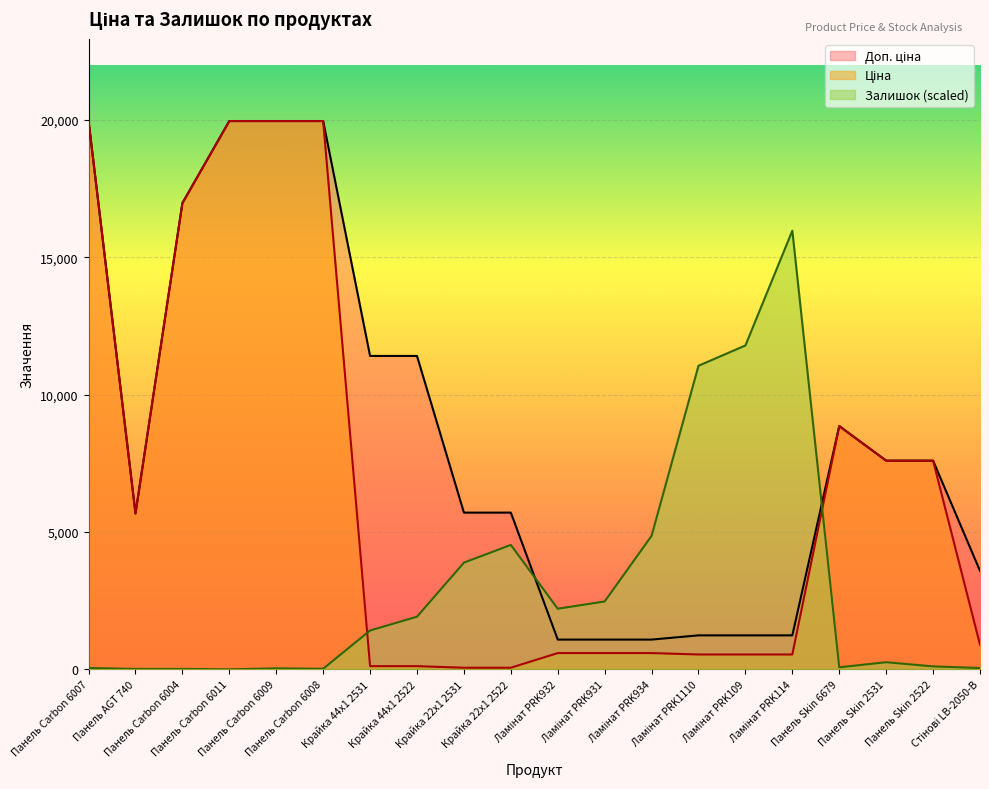

Reading left to right, extract all data points from this chart.

Ціна: Панель Carbon 6007=19964.2	Панель AGT 740=5673.8	Панель Carbon 6004=16976.3	Панель Carbon 6011=19964.2	Панель Carbon 6009=19964.2	Панель Carbon 6008=19964.2	Крайка 44x1 2531=114.1	Крайка 44x1 2522=114.1	Крайка 22x1 2531=57.0	Крайка 22x1 2522=57.0	Ламінат PRK932=589.9	Ламінат PRK931=589.9	Ламінат PRK934=589.9	Ламінат PRK1110=539.0	Ламінат PRK109=539.0	Ламінат PRK114=539.0	Панель Skin 6679=8856.7	Панель Skin 2531=7596.5	Панель Skin 2522=7596.5	Стінові LB-2050-В=895.9
Доп. ціна: Панель Carbon 6007=19964.2	Панель AGT 740=5673.8	Панель Carbon 6004=16976.3	Панель Carbon 6011=19964.2	Панель Carbon 6009=19964.2	Панель Carbon 6008=19964.2	Крайка 44x1 2531=11410.0	Крайка 44x1 2522=11410.0	Крайка 22x1 2531=5705.0	Крайка 22x1 2522=5705.0	Ламінат PRK932=1081.7	Ламінат PRK931=1081.7	Ламінат PRK934=1081.7	Ламінат PRK1110=1235.4	Ламінат PRK109=1235.4	Ламінат PRK114=1235.4	Панель Skin 6679=8856.7	Панель Skin 2531=7596.5	Панель Skin 2522=7596.5	Стінові LB-2050-В=3583.6
Залишок: Панель Carbon 6007=46.2	Панель AGT 740=13.2	Панель Carbon 6004=13.2	Панель Carbon 6011=0.0	Панель Carbon 6009=33.0	Панель Carbon 6008=19.8	Крайка 44x1 2531=1412.9	Крайка 44x1 2522=1914.7	Крайка 22x1 2531=3882.2	Крайка 22x1 2522=4529.3	Ламінат PRK932=2205.2	Ламінат PRK931=2469.3	Ламінат PRK934=4859.4	Ламінат PRK1110=11052.5	Ламінат PRK109=11792.0	Ламінат PRK114=15971.3	Панель Skin 6679=72.6	Панель Skin 2531=257.5	Панель Skin 2522=105.6	Стінові LB-2050-В=46.2